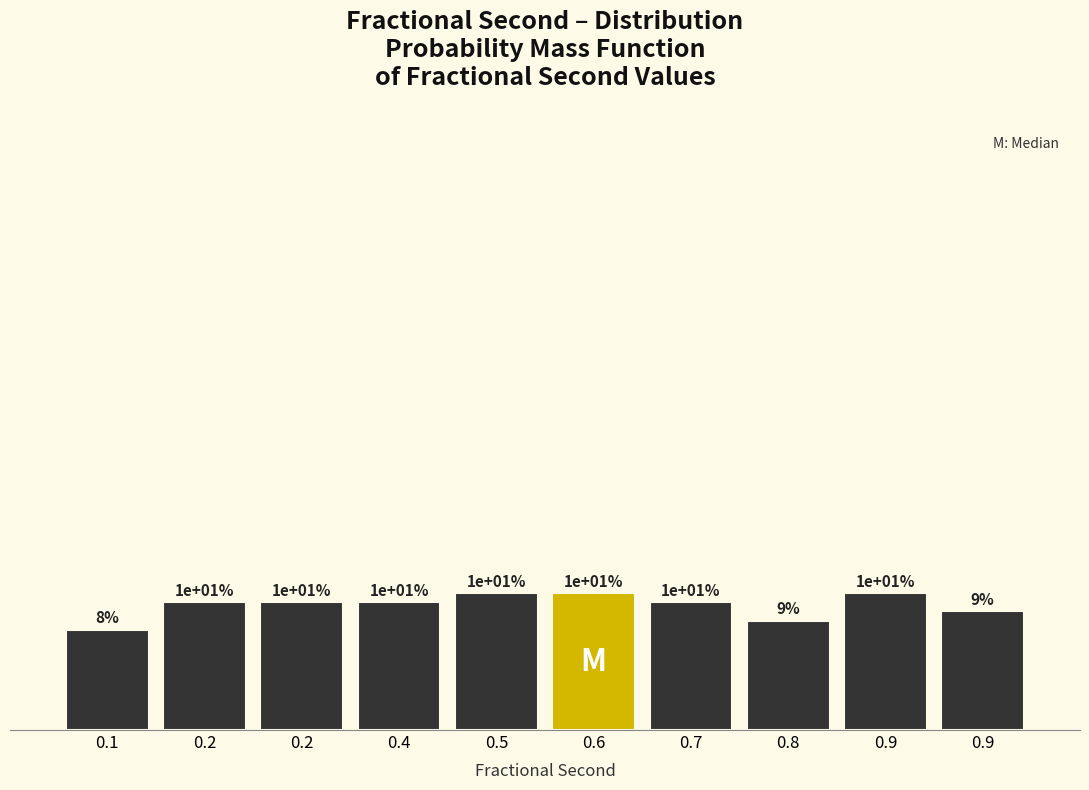

Are the bars horizontal?

No